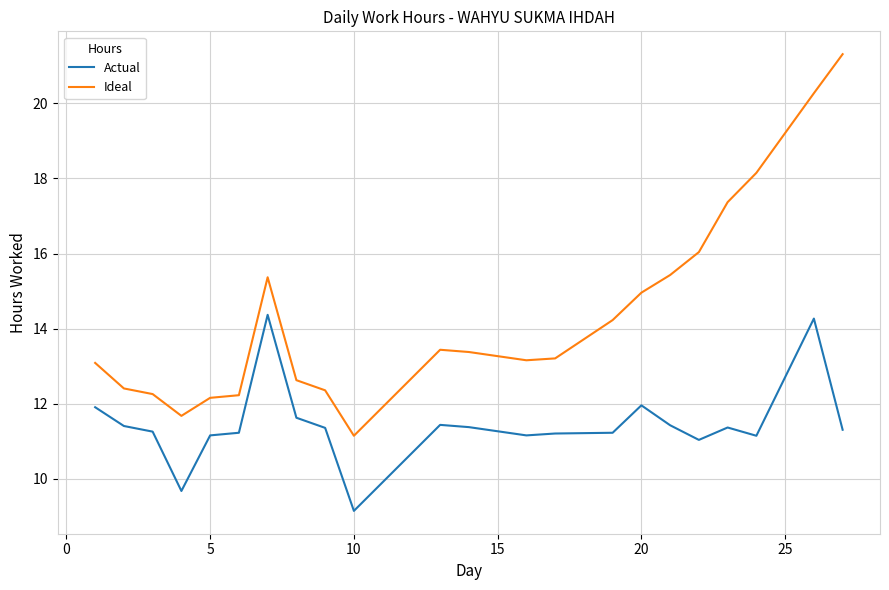

What is the sum of all Ideal values?

329.6